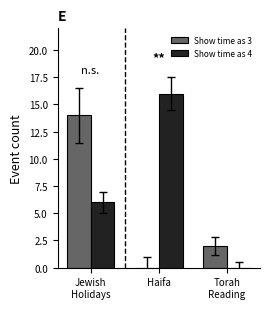

Reading left to right, list all the values displayed in this chart.

Show time as 3: Jewish
Holidays=14	Haifa=0	Torah
Reading=2
Show time as 4: Jewish
Holidays=6	Haifa=16	Torah
Reading=0